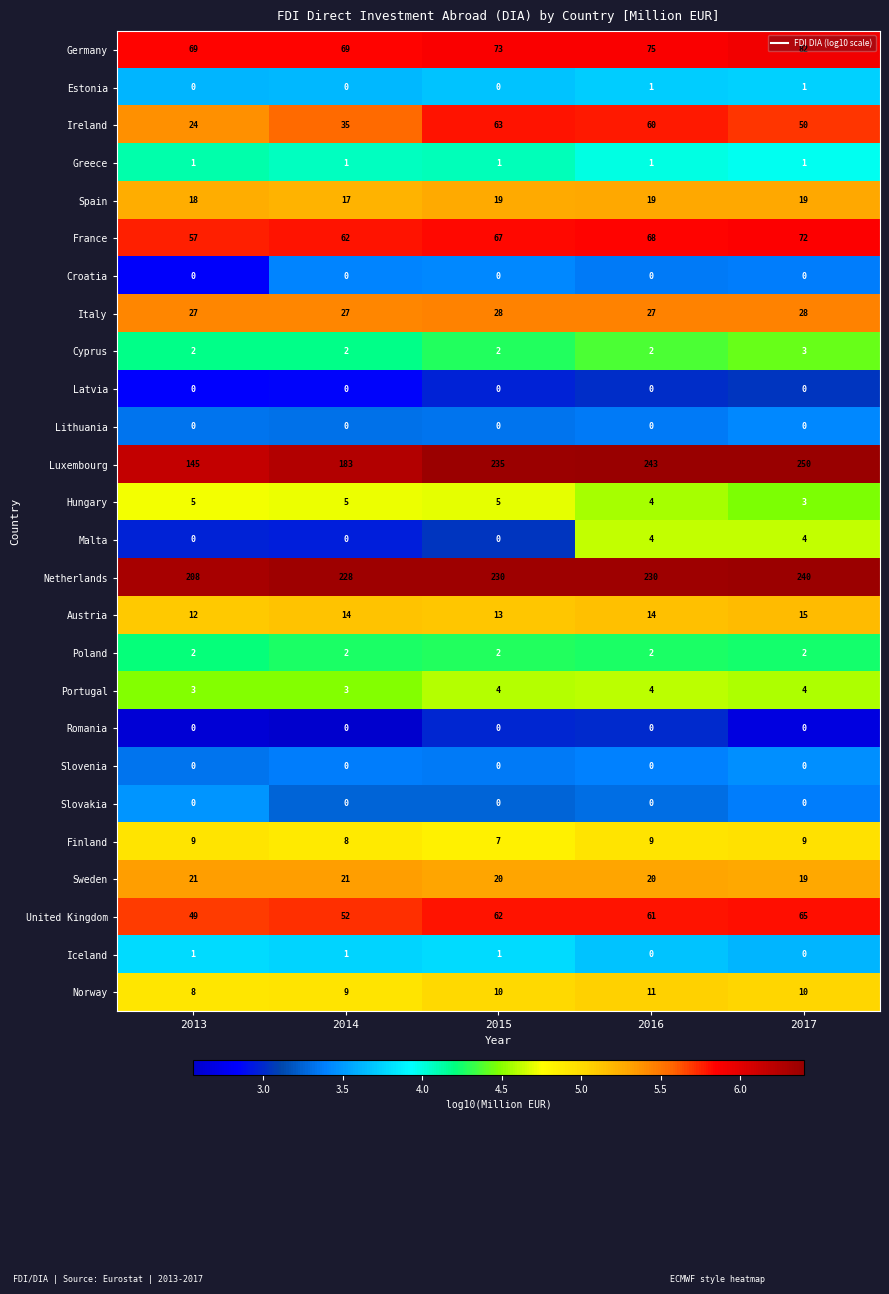

Which series has the largest total across all categories?

Netherlands